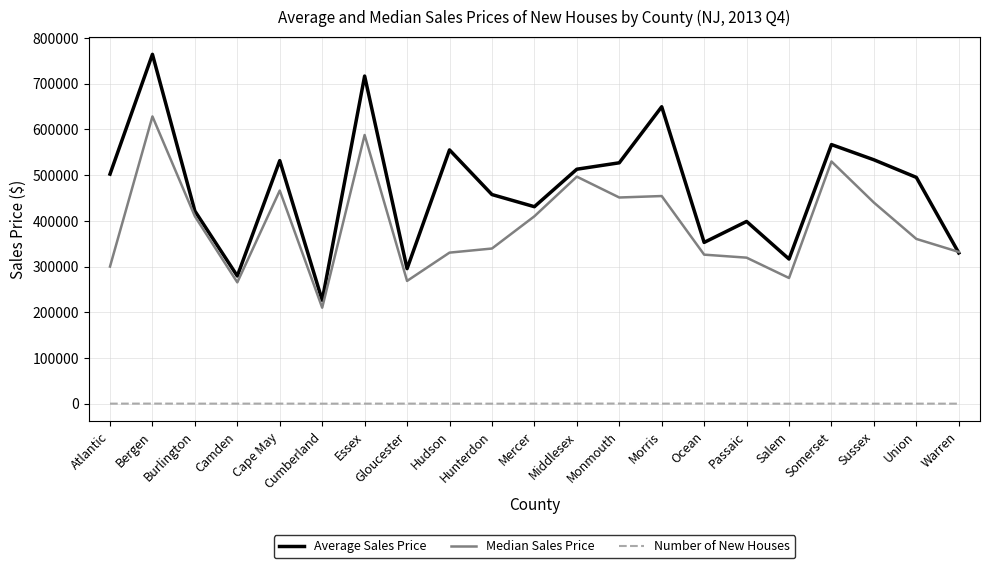

Is it true that Number of New Houses equals 76.0 at Union?

True